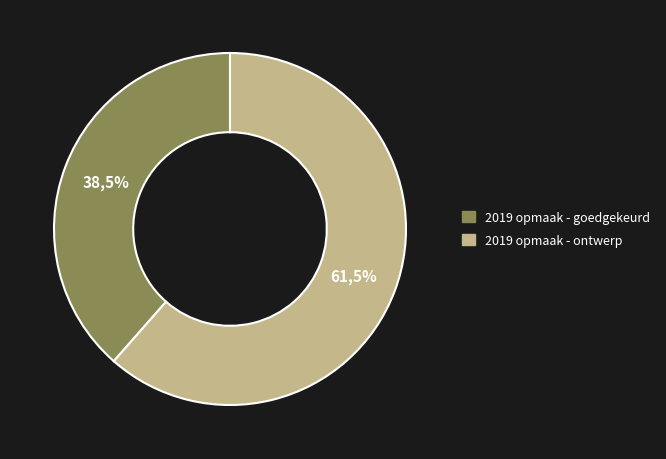

To the nearest percent, what portion does VM0-1VHB2ZZ-WT (2019 opmaak - ontwerp) represent?

61%